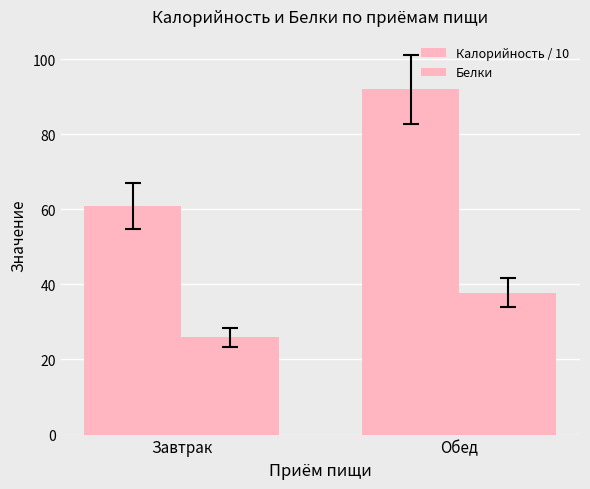

How many distinct data groups are displayed?

2